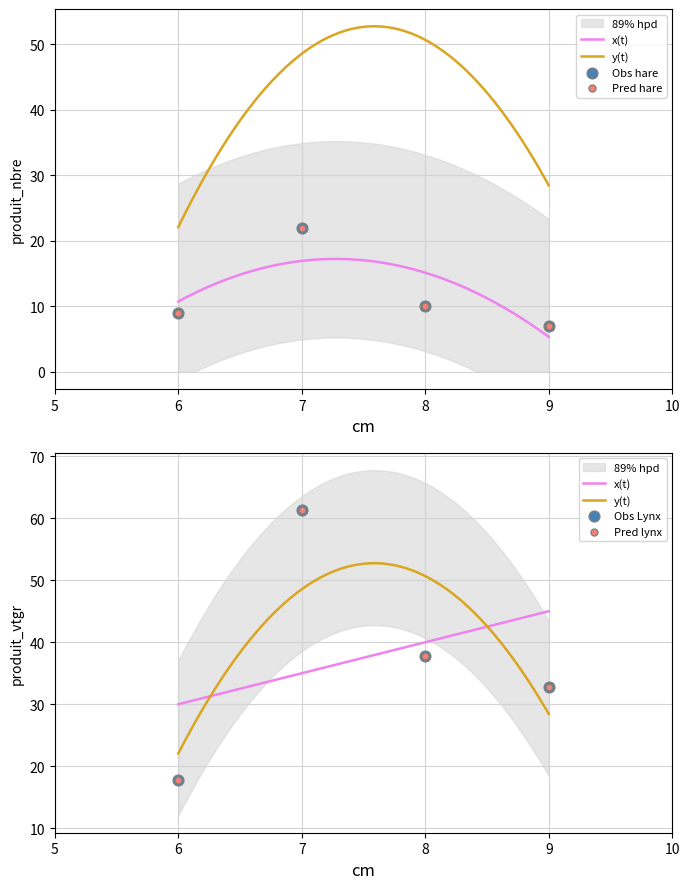

Which series has the largest total across all categories?

produit_vtgr